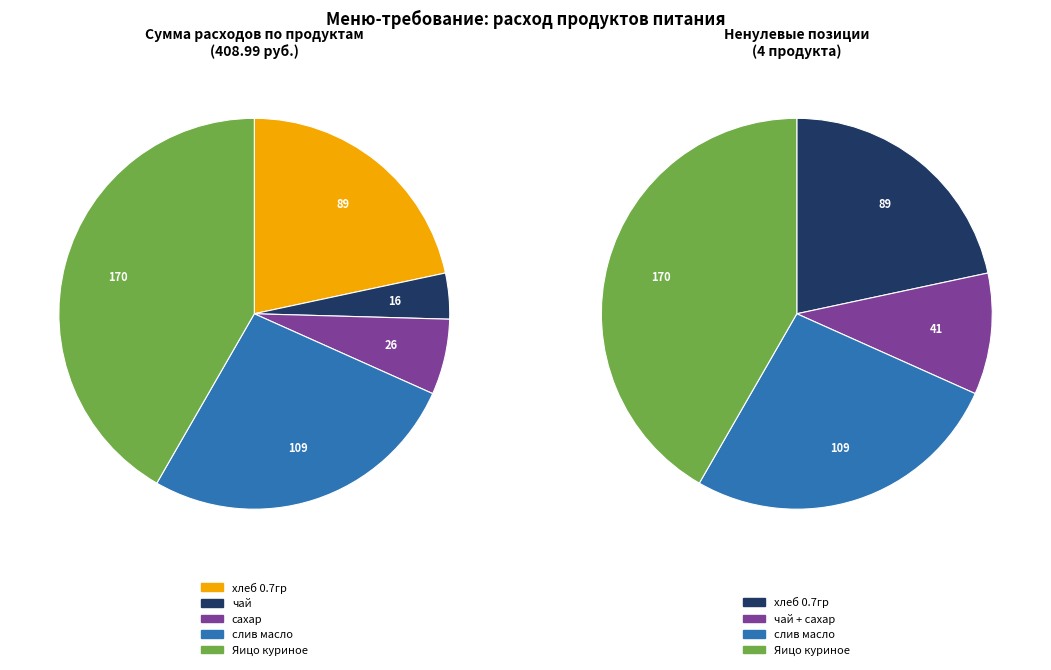

Is there any slice that represents more than half of the pie?

No